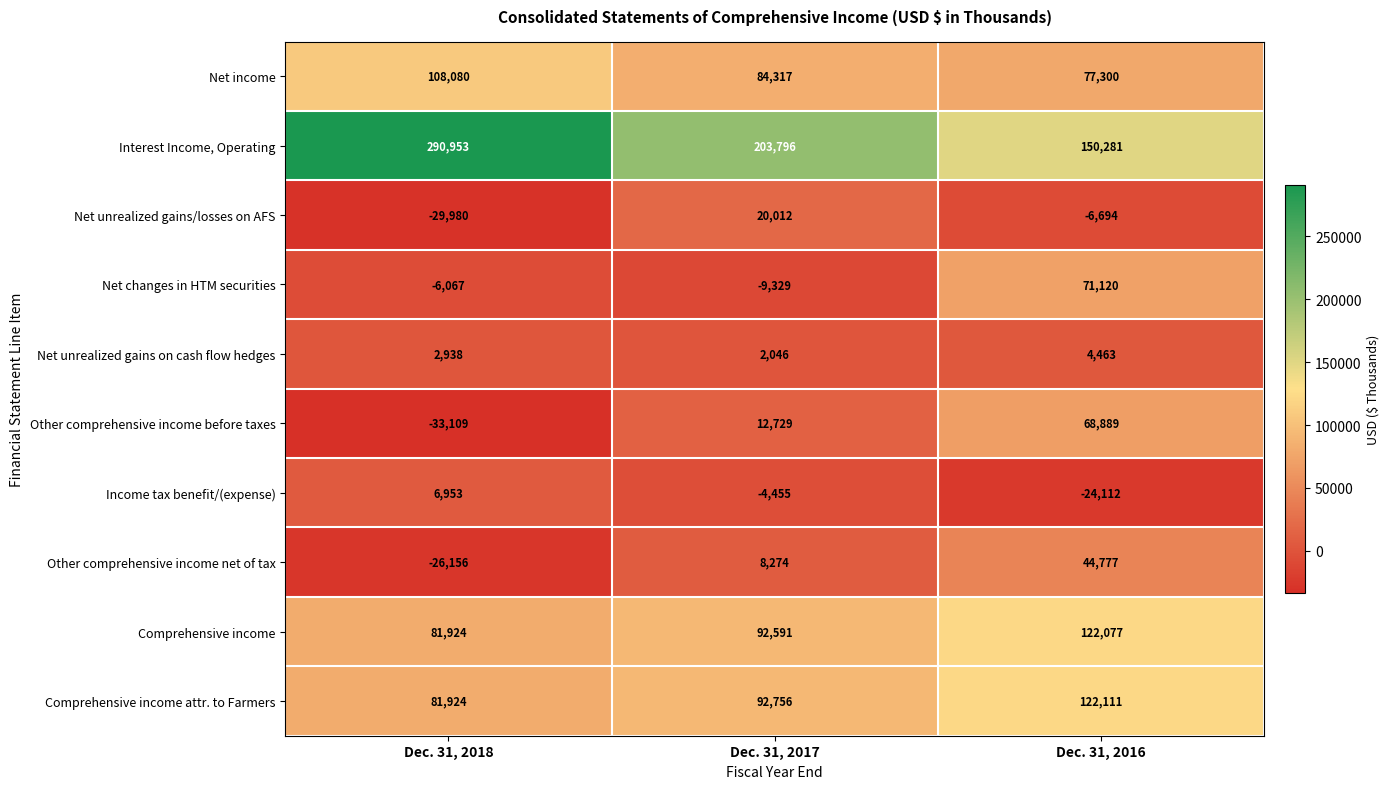

What is the maximum value shown in the chart?

290953